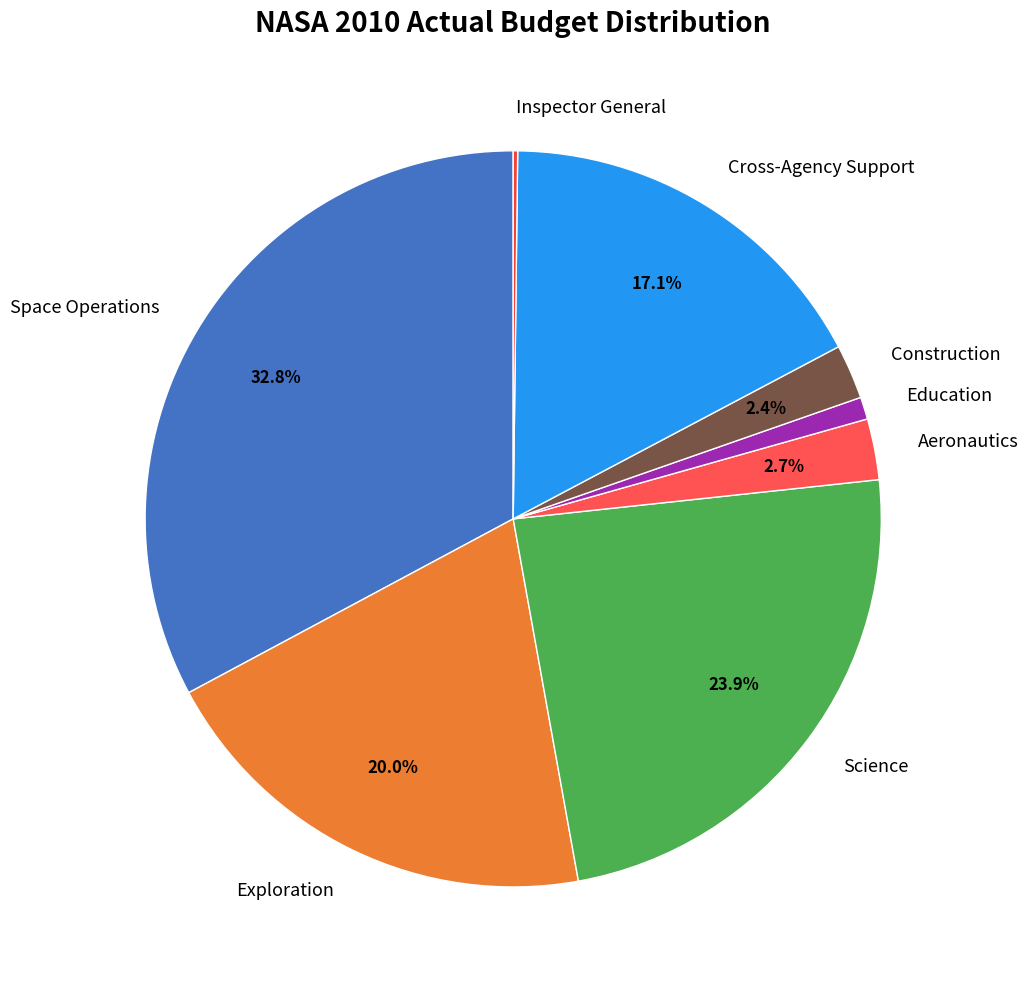

Does Aeronautics account for over 50% of the chart?

No